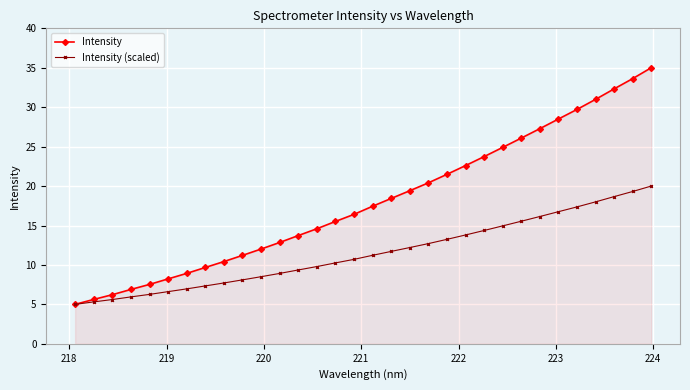

What is the difference between the maximum and minimum values in the Intensity series?

30.0